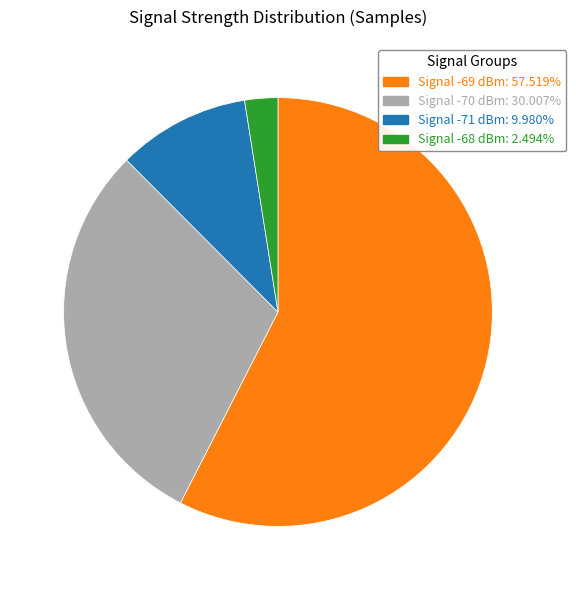

Is there any slice that represents more than half of the pie?

Yes